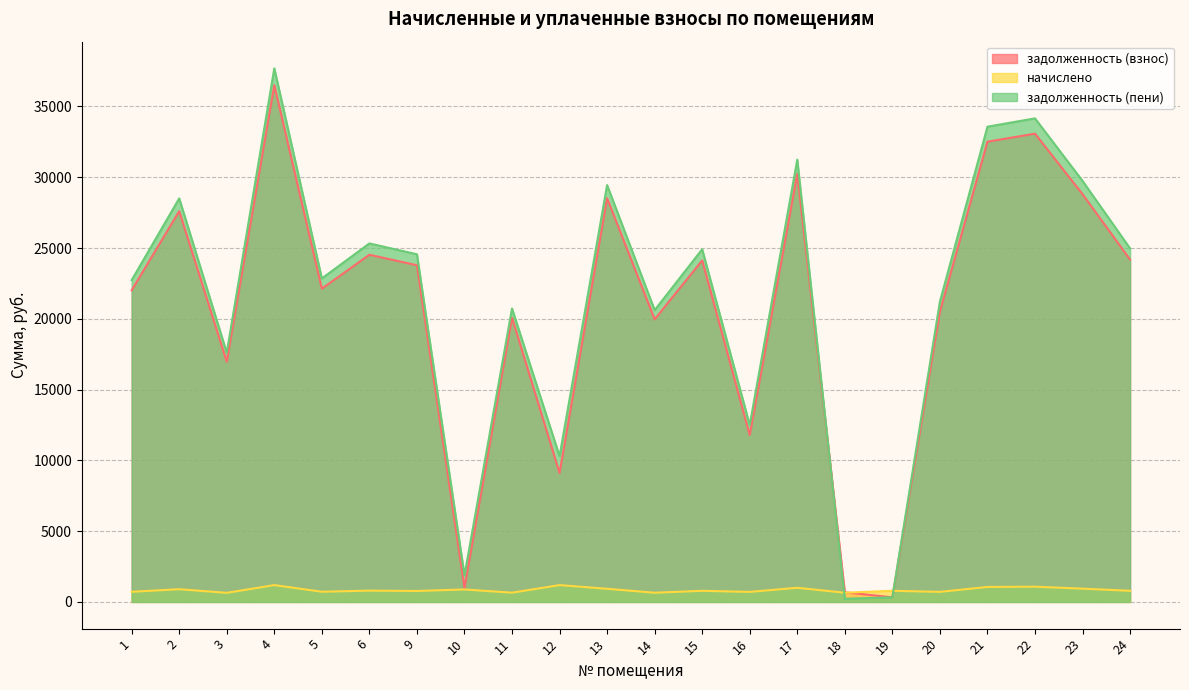

What is the spread (max minus min) of values at 22?

33080.9